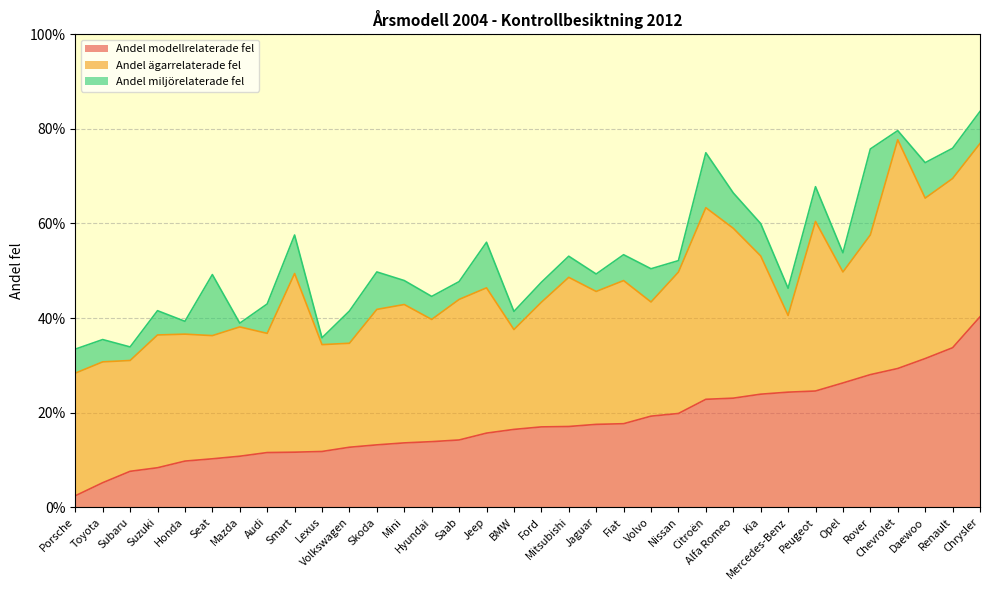

What position from the left is Peugeot?

28